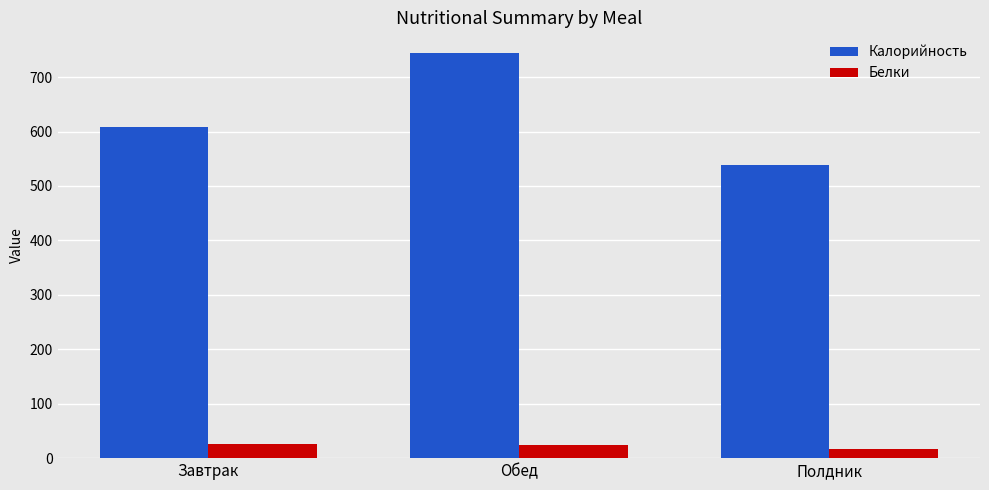

What is the difference between the highest and lowest values at Завтрак?

582.4